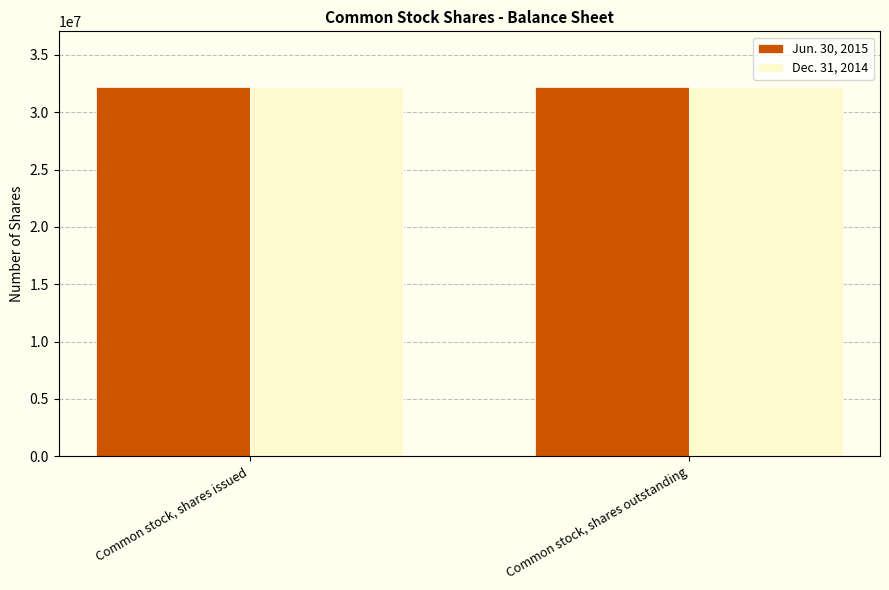

What is the total value across all series at Common stock, shares issued?

64413651